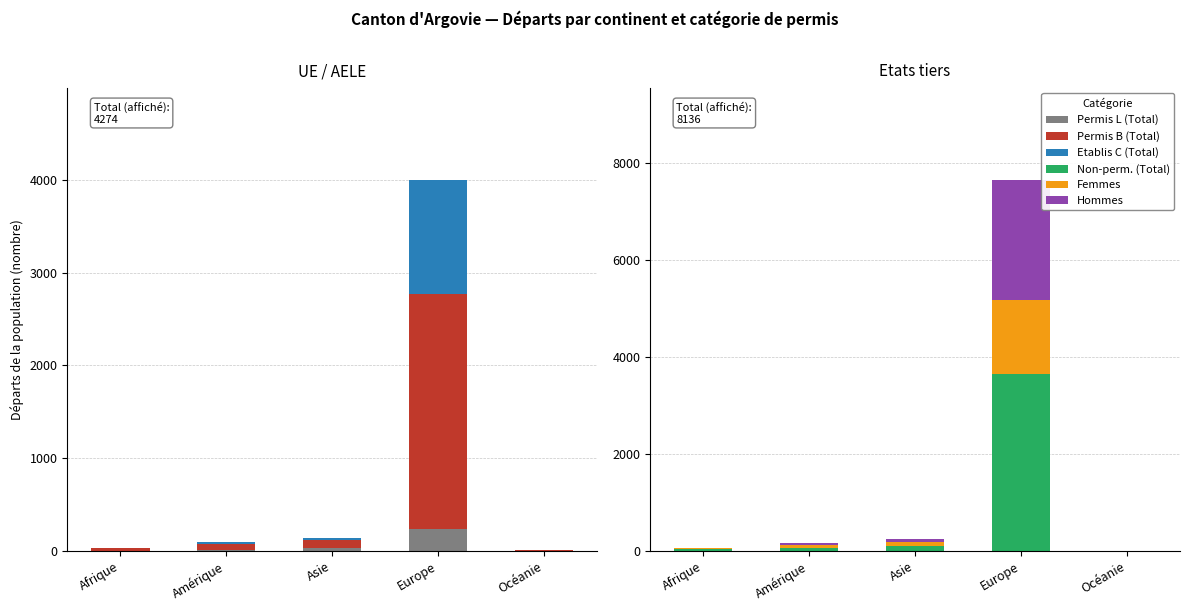

Reading right to left, list all the values displayed in this chart.

Permis L (Total): 0	239	29	5	2
Permis B (Total): 5	2532	91	72	29
Etablis C (Total): 1	1223	22	19	5
Non-perm. (Total): 1	3656	110	63	32
Femmes: 3	1518	74	63	25
Hommes: 3	2476	68	33	11